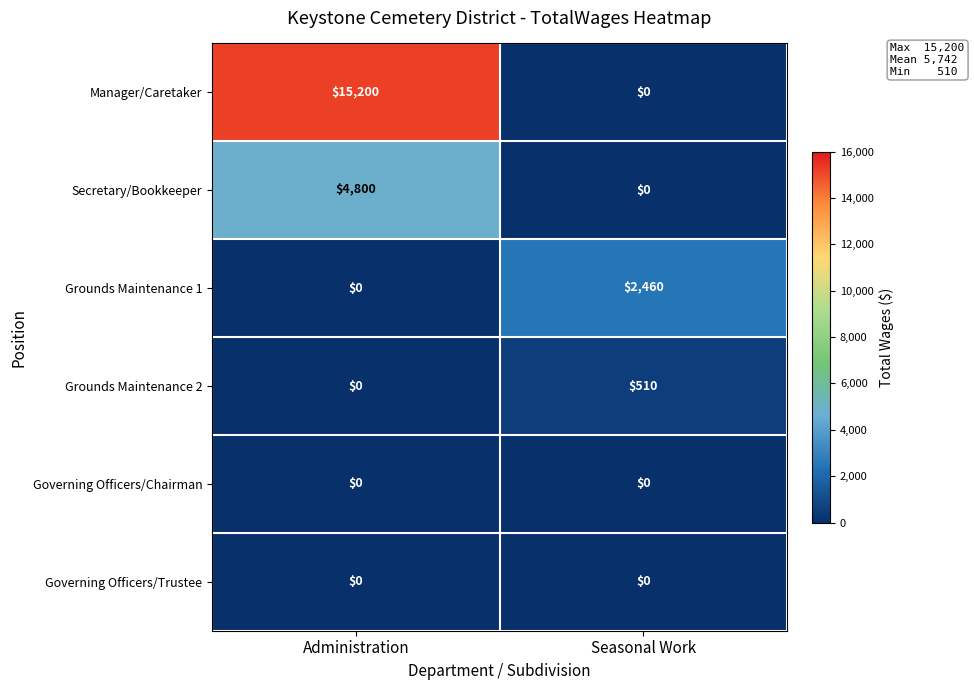

What is the sum of the Secretary/Bookkeeper values at Seasonal Work and Administration?

4800